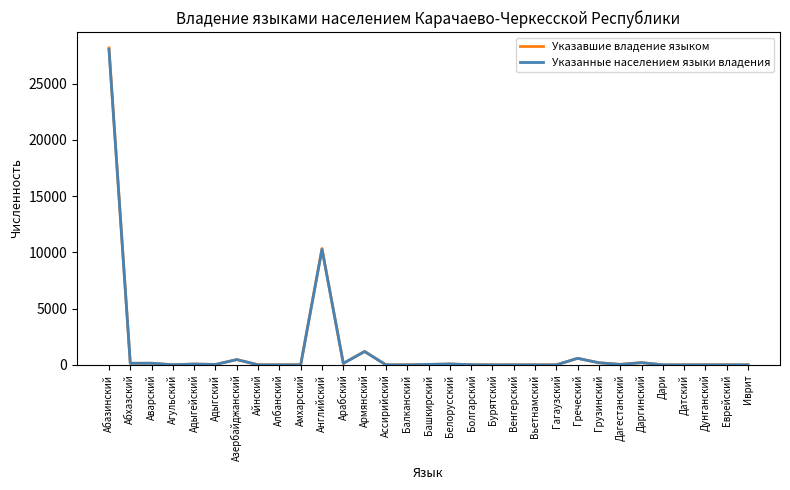

Where is Указанные населением языки владения nearest to the value 14022?

Английский